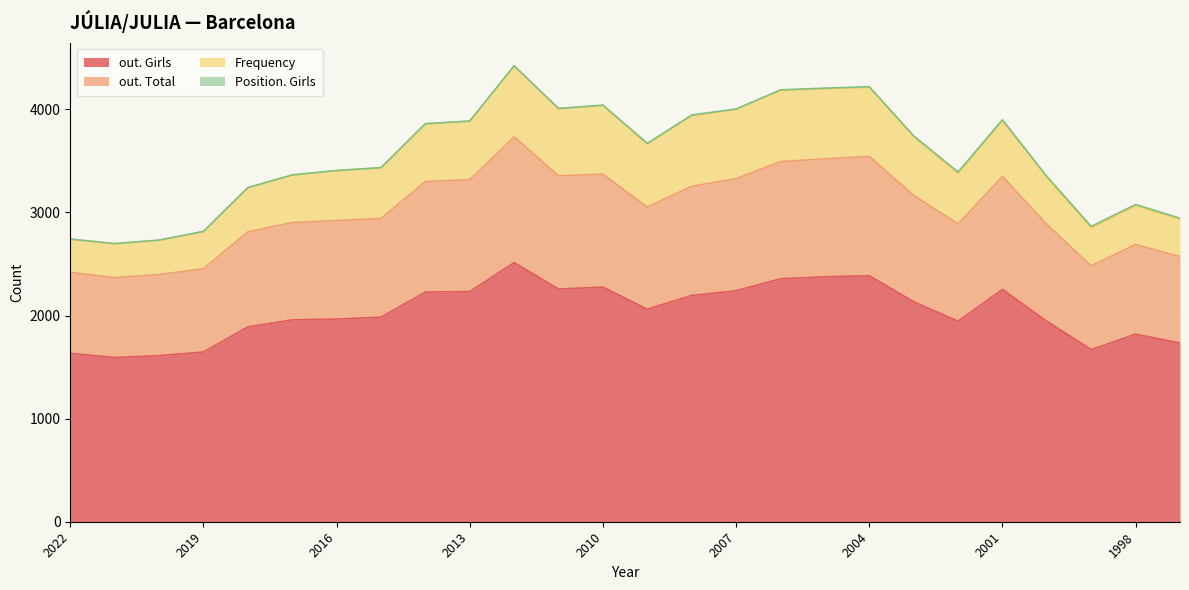

What is the highest value of the out. Girls series?

2514